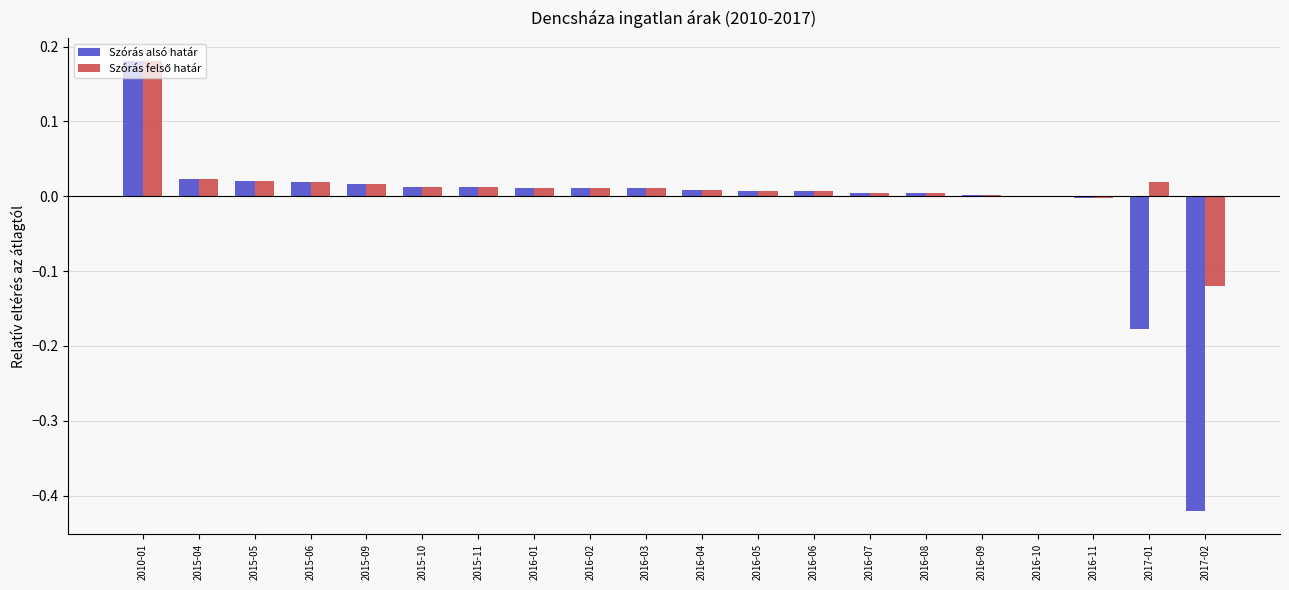

Are the bars horizontal?

No